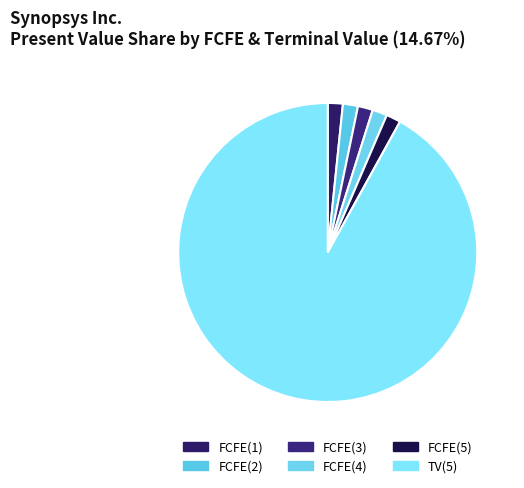

How many slices are in this pie chart?

6